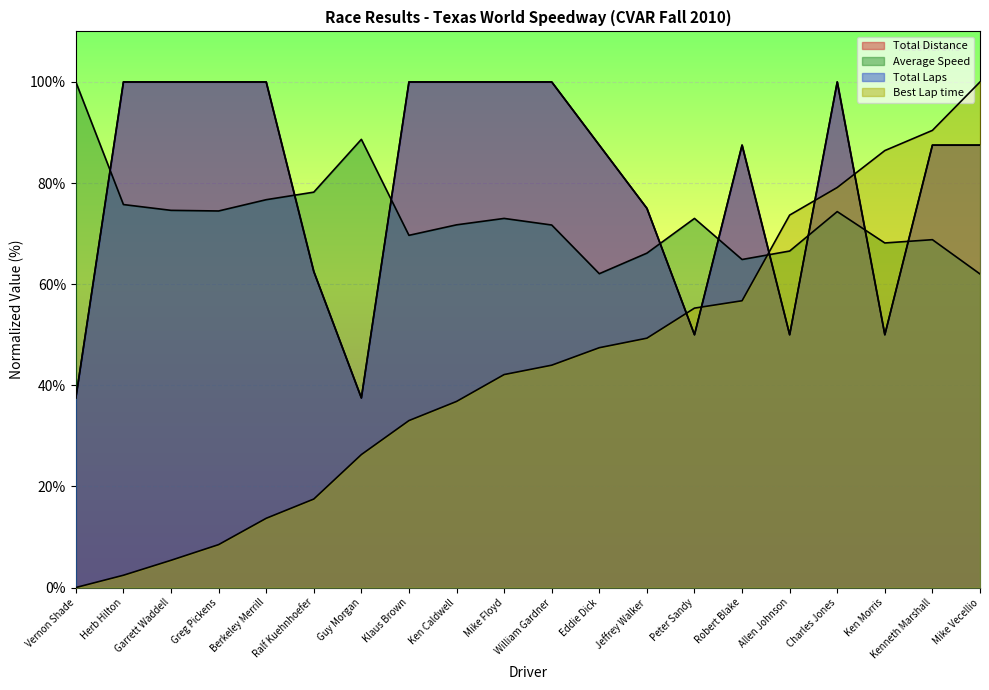

Rank the series by their maximum value, from lowest to highest.

Total Laps, Best Lap time, Average Speed, Total Distance